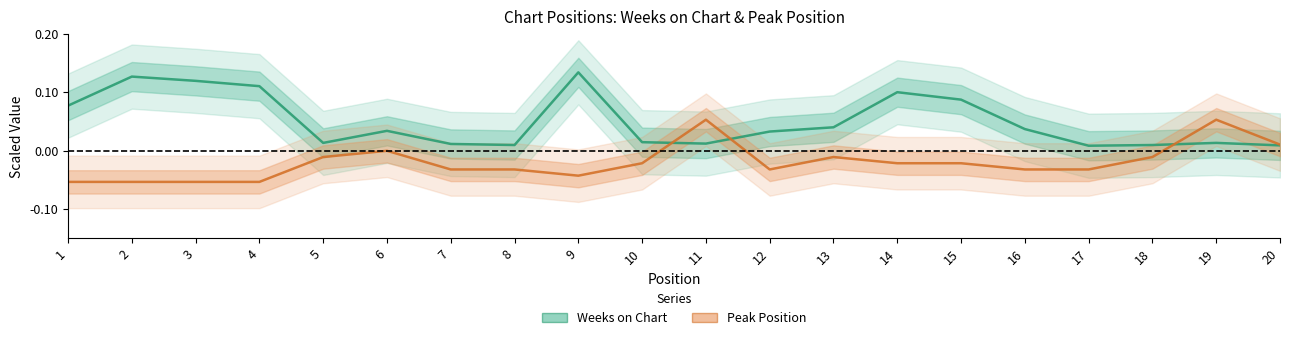

At which category does the chart reach its peak across all series?

9